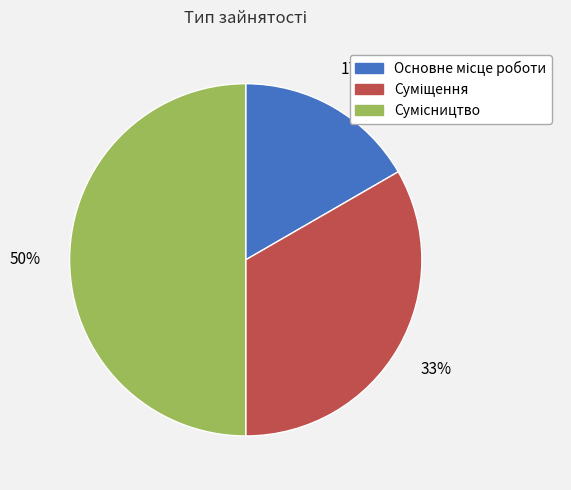

Count the number of slices in the pie.

3